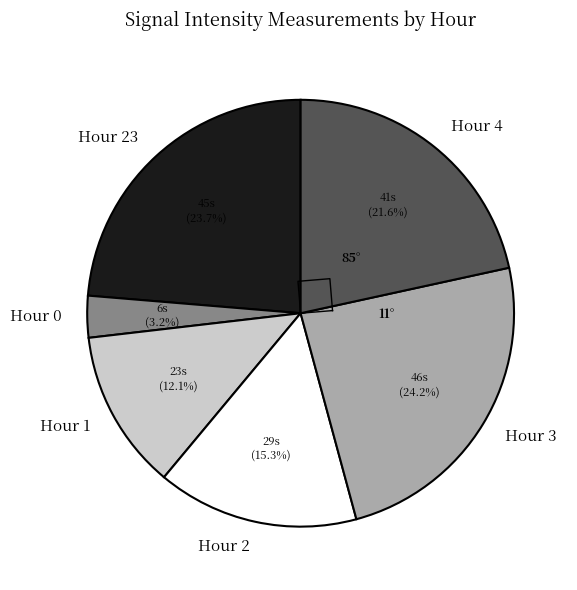

Does Hour 0 represent more than half of the total?

No